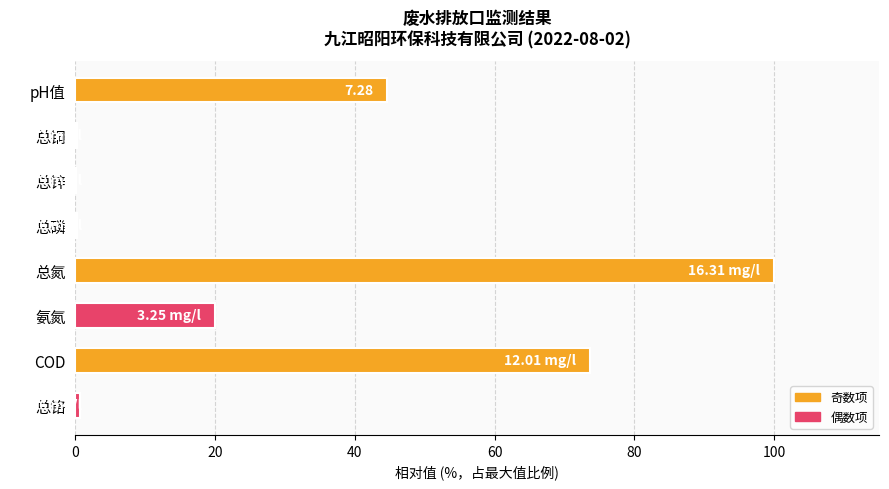

Approximately how many times larger is the value at COD compared to 总氮?

0.7